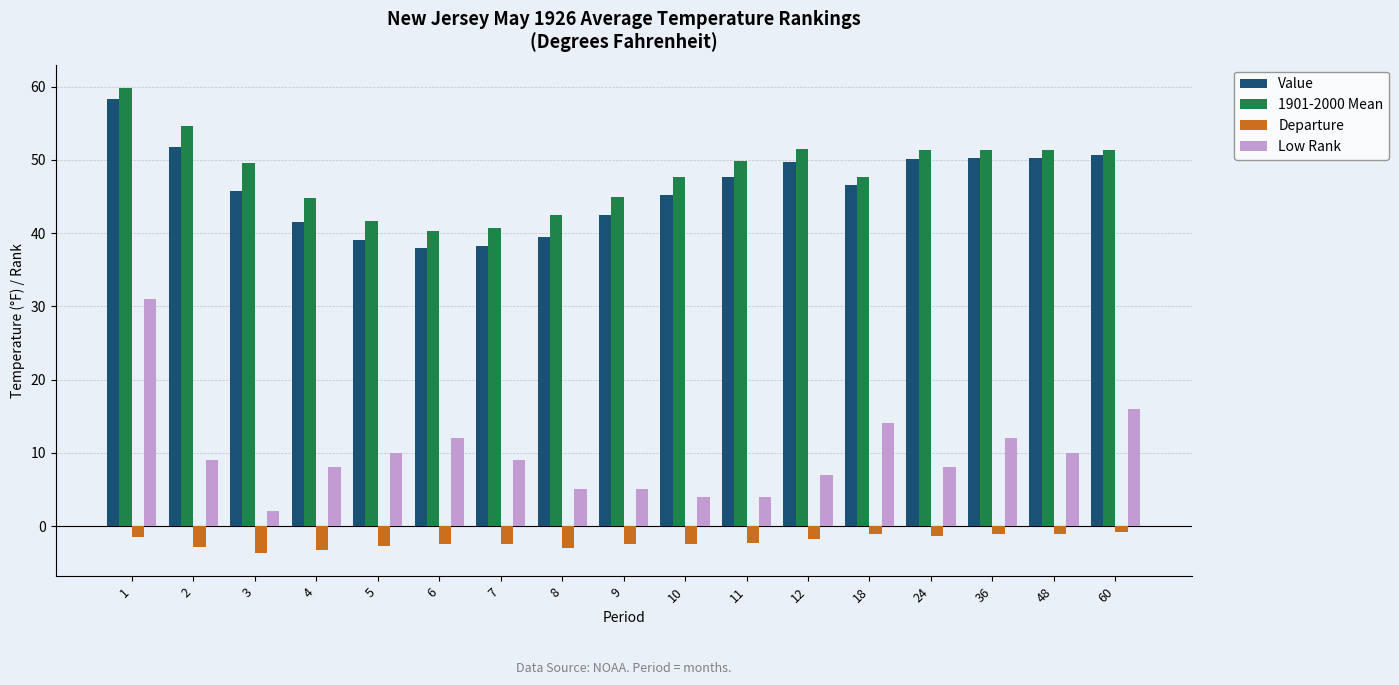

Which series has the widest spread of values?

Low Rank